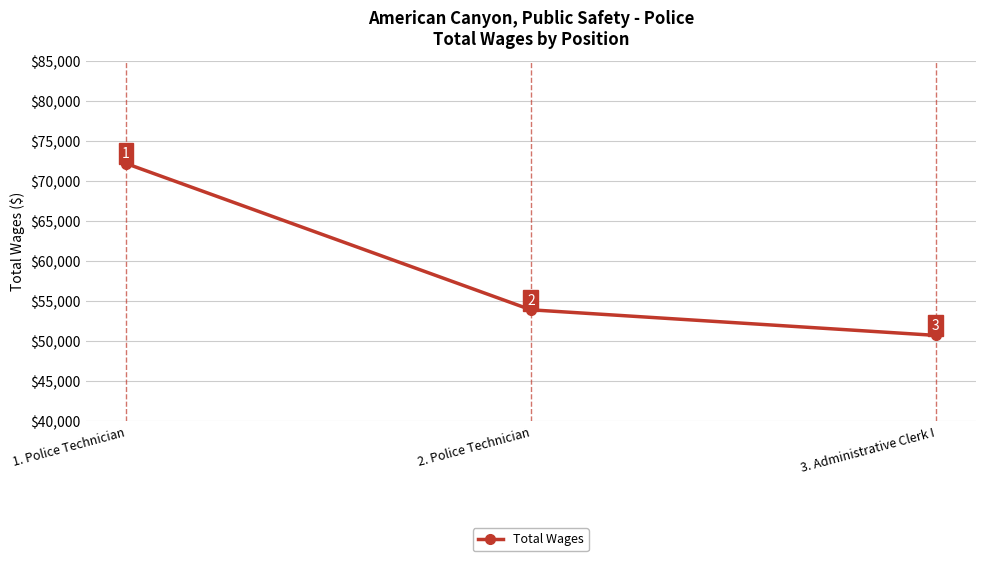

Reading left to right, extract all data points from this chart.

1. Police Technician=72186	2. Police Technician=53899	3. Administrative Clerk I=50702